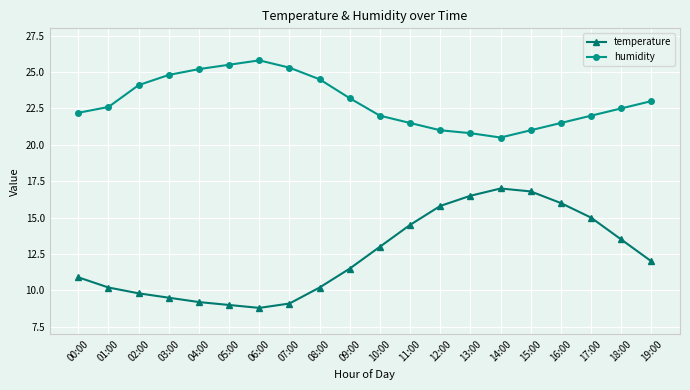

What is the label of the 9th point from the right?

11:00